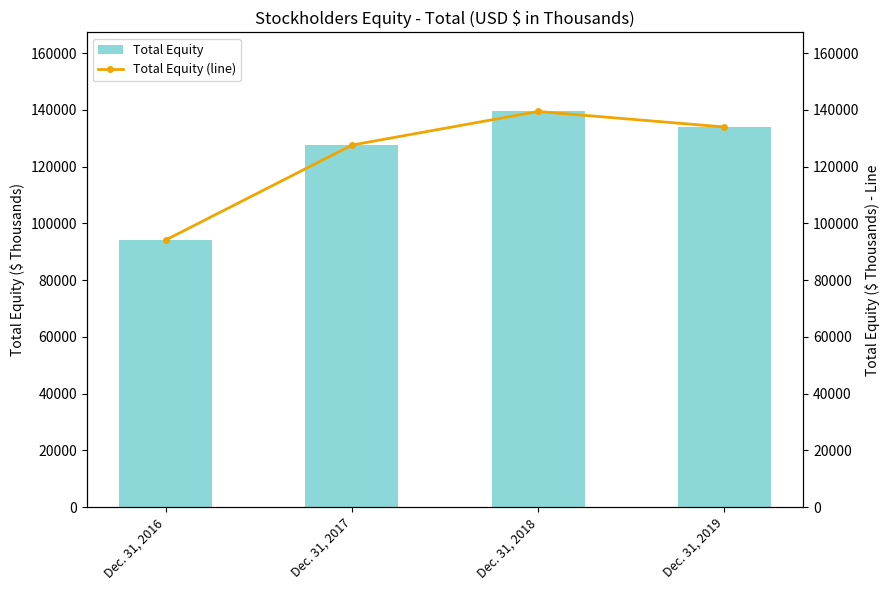

What are all the series names shown in the legend?

Total Equity, Total Equity (line)